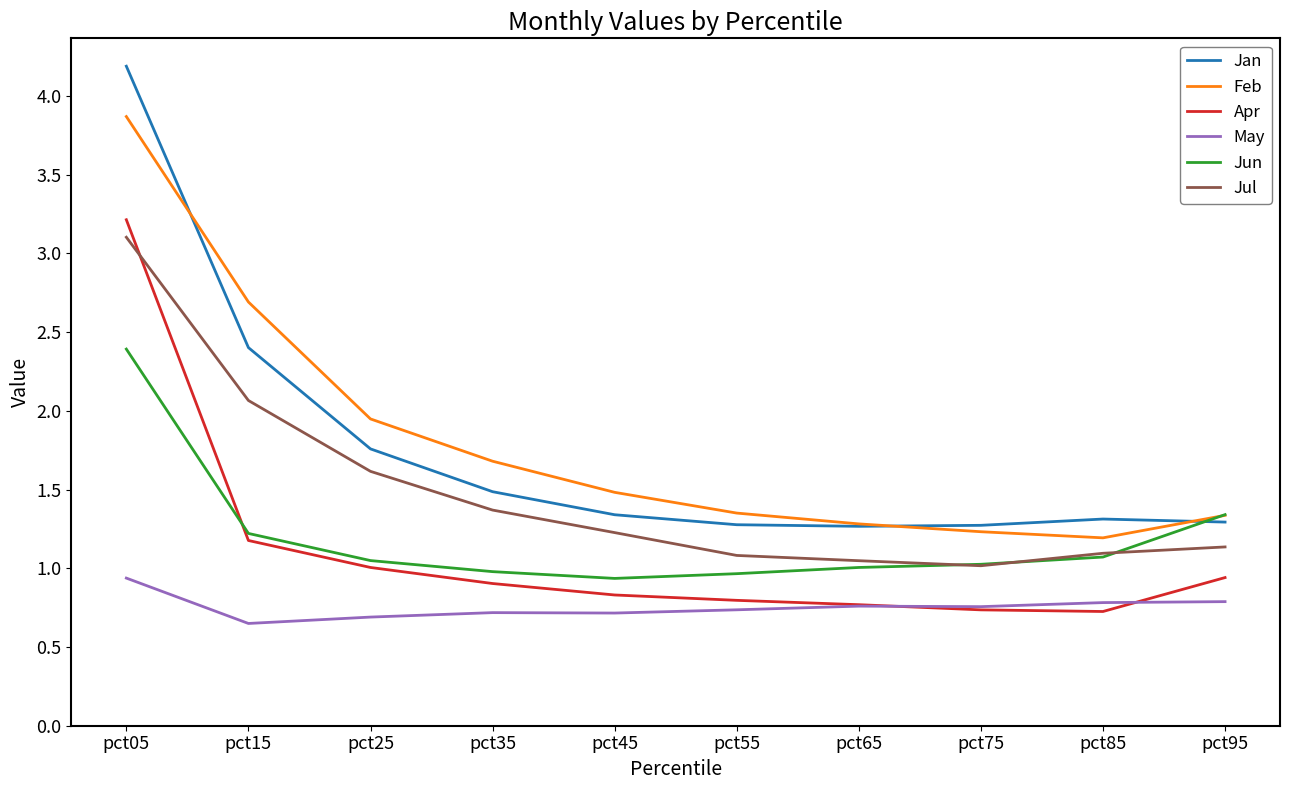

What are all the series names shown in the legend?

Jan, Feb, Apr, May, Jun, Jul